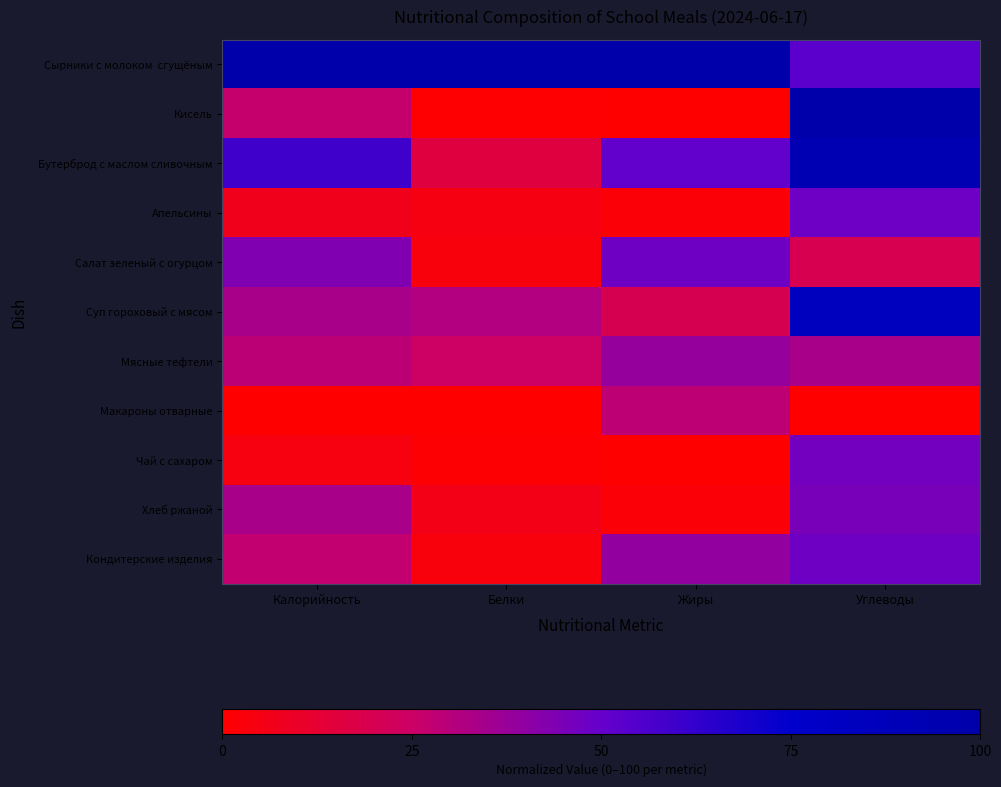

What is the maximum value shown in the chart?

100.0